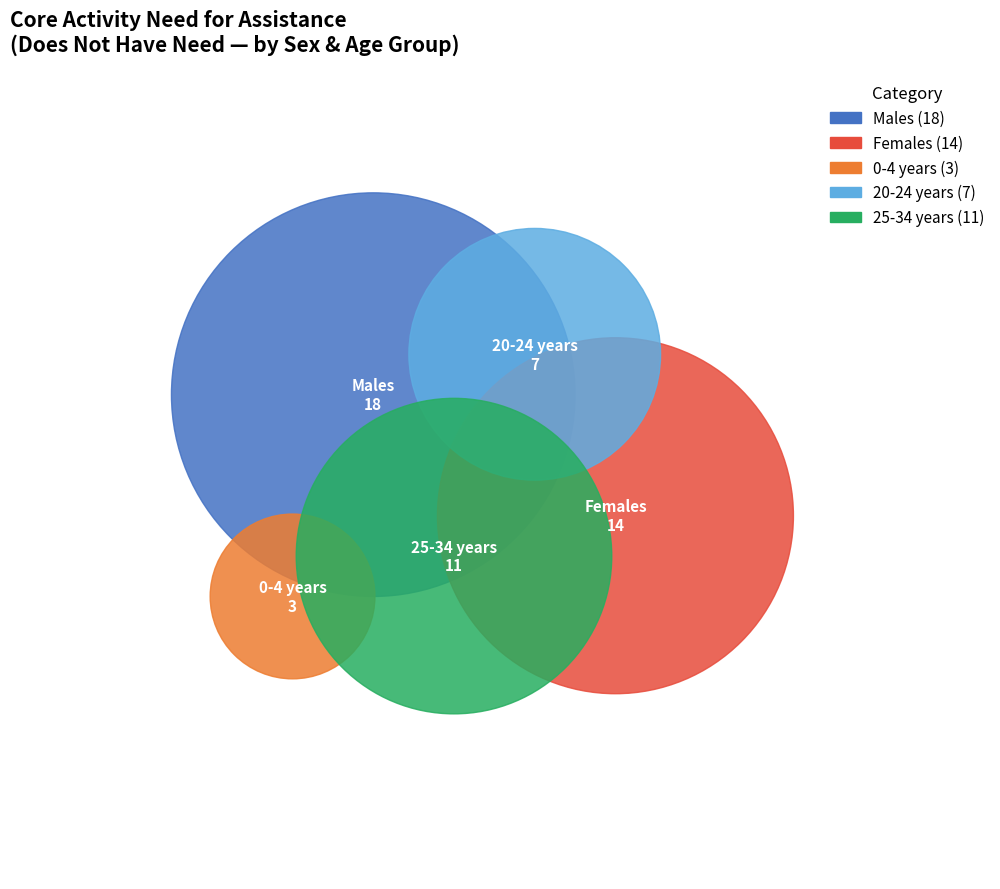

True or false: 55-64 years accounts for 5% of the total.

False